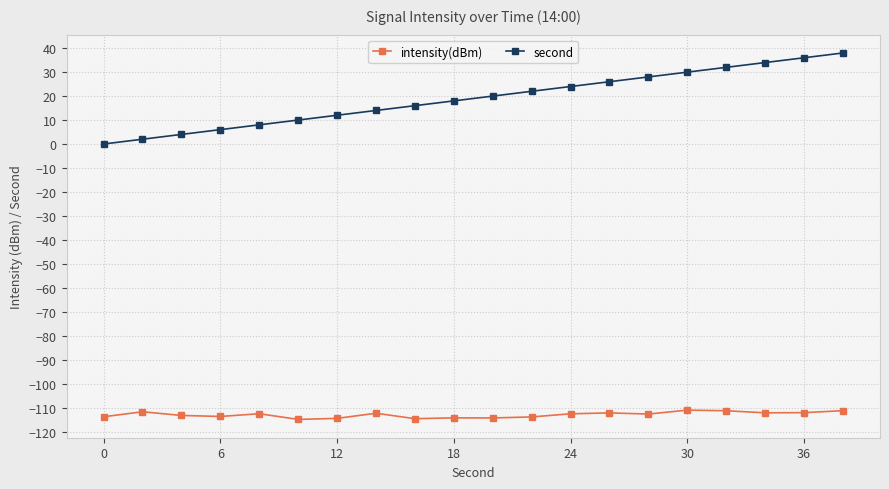

At how many categories does at least one series exceed 37?

1